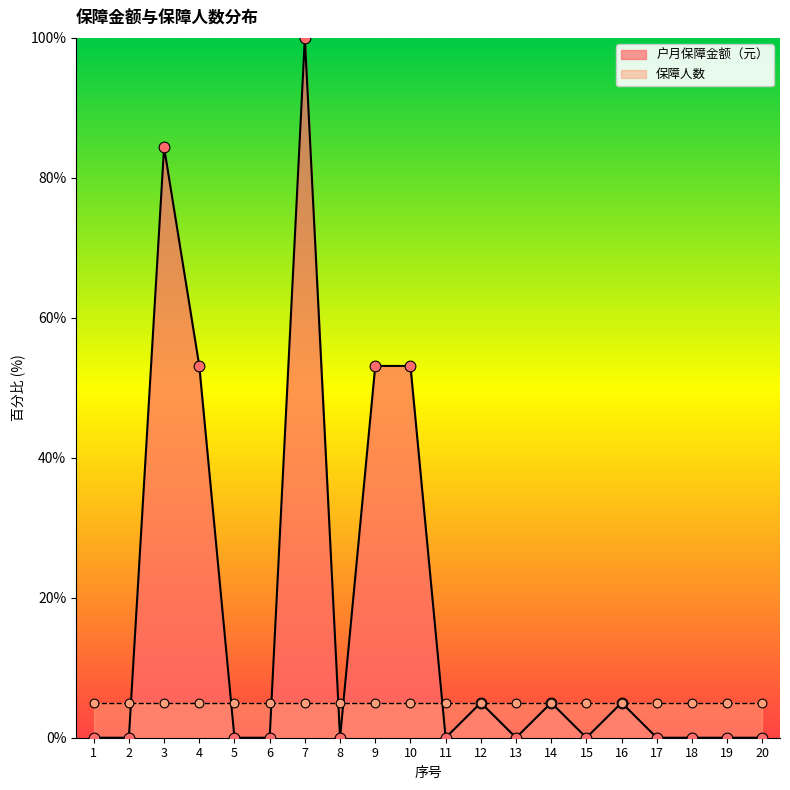

Between 9 and 10, which is larger?

9